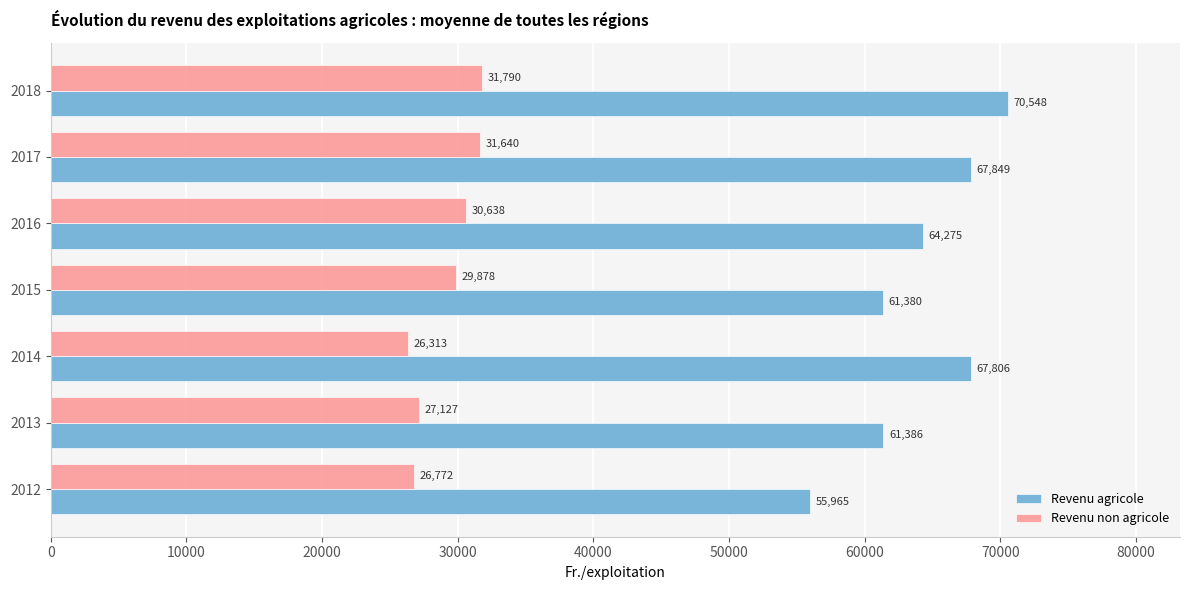

At which label does Revenu non agricole reach its minimum?

2014